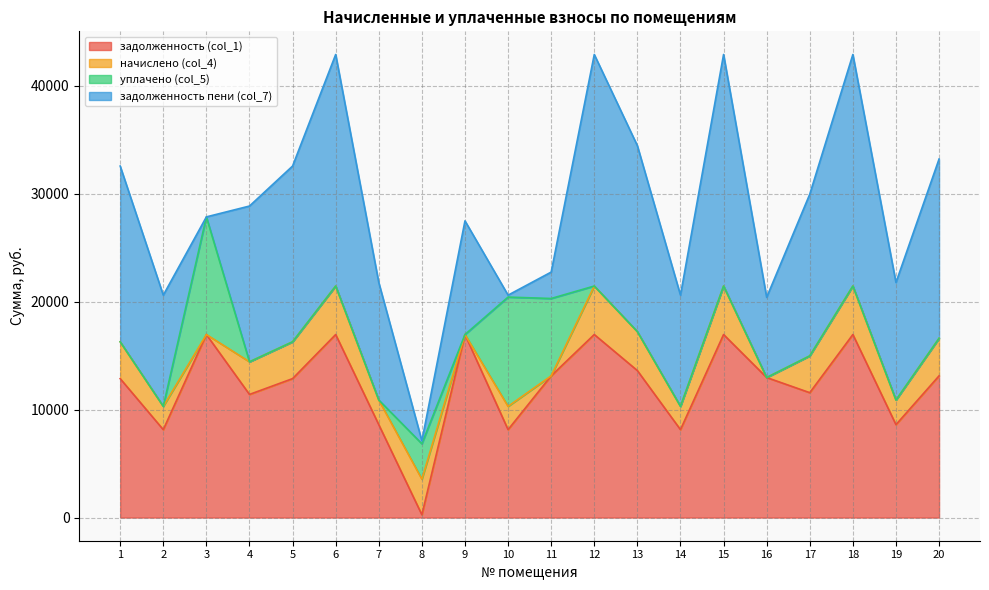

True or false: задолженность (col_1) has more than 2 interior local peaks.

True